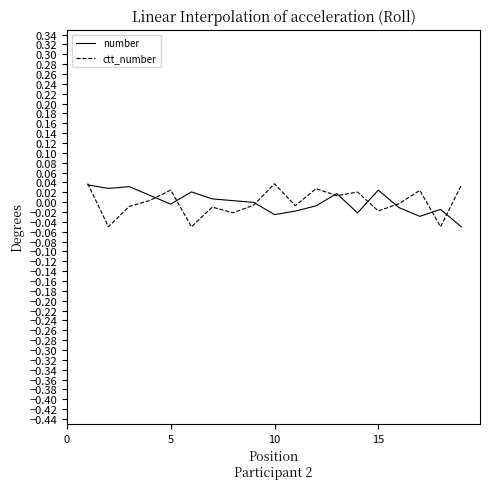

Is this an area chart (filled region under the line)?

No